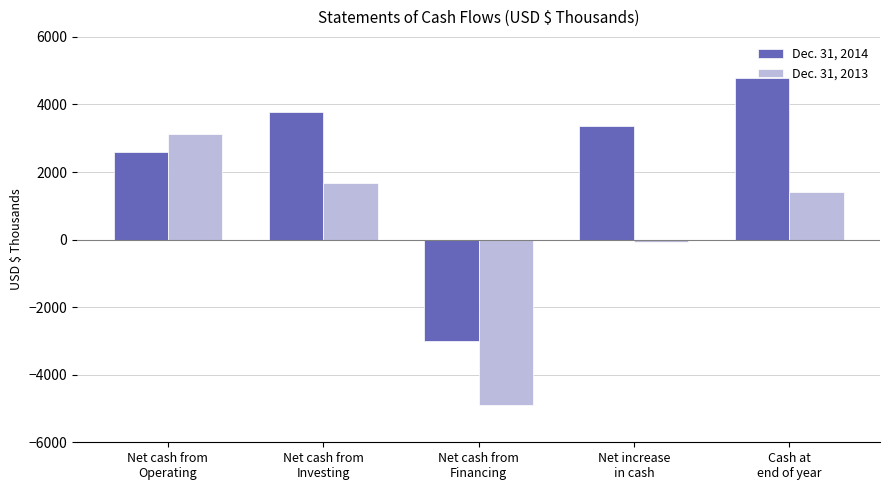

Which series has the largest total across all categories?

Dec. 31, 2014